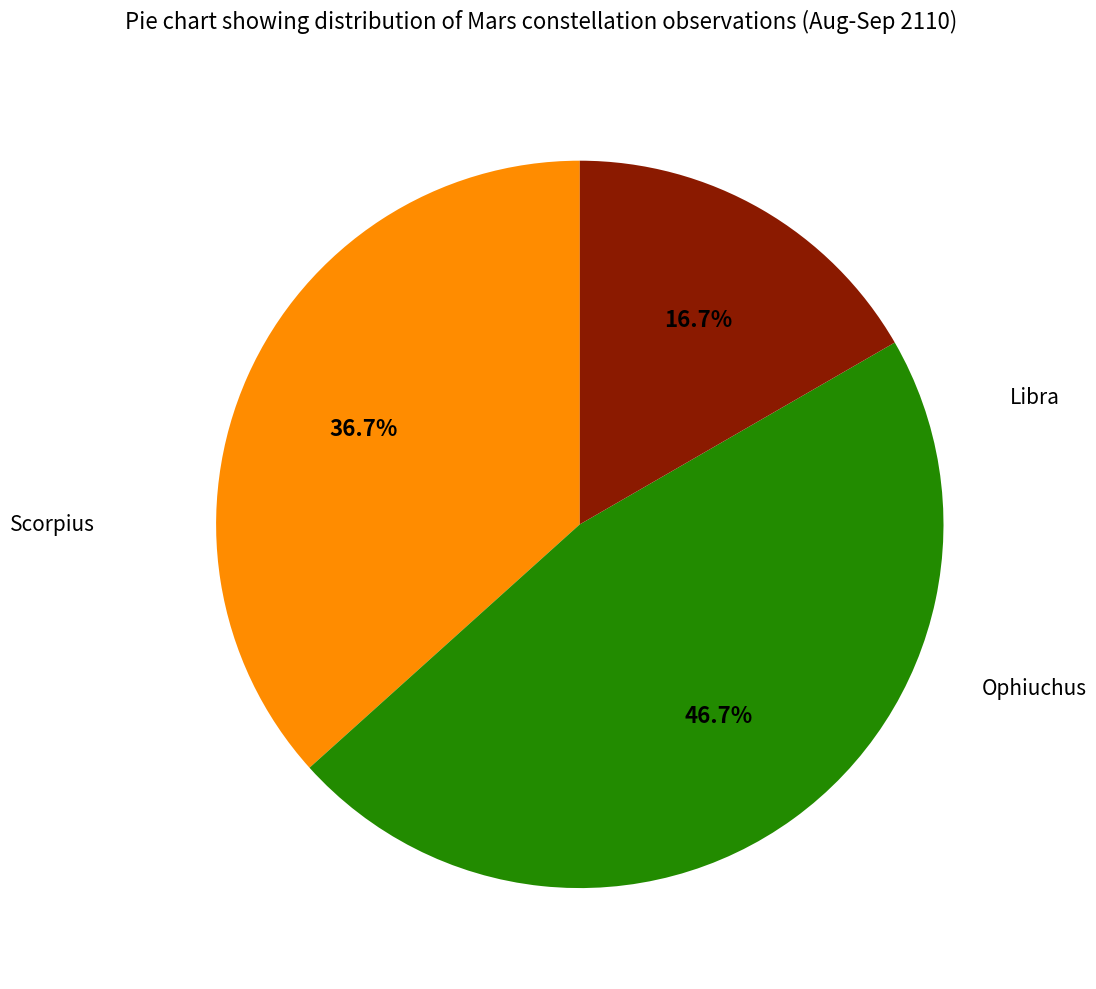

How many slices are in this pie chart?

3